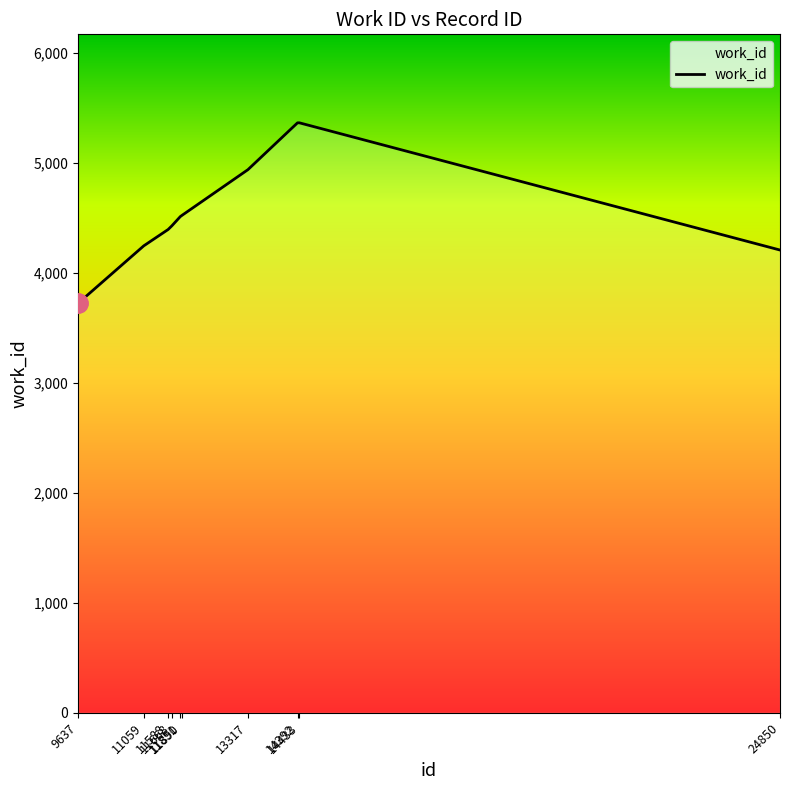

Which label corresponds to the smallest value in the chart?

9637